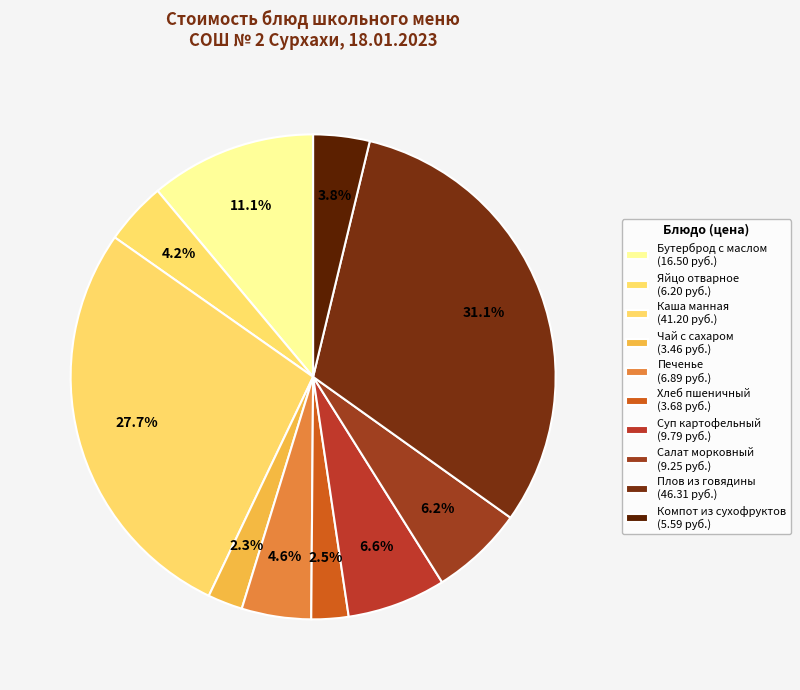

Count the number of slices in the pie.

10